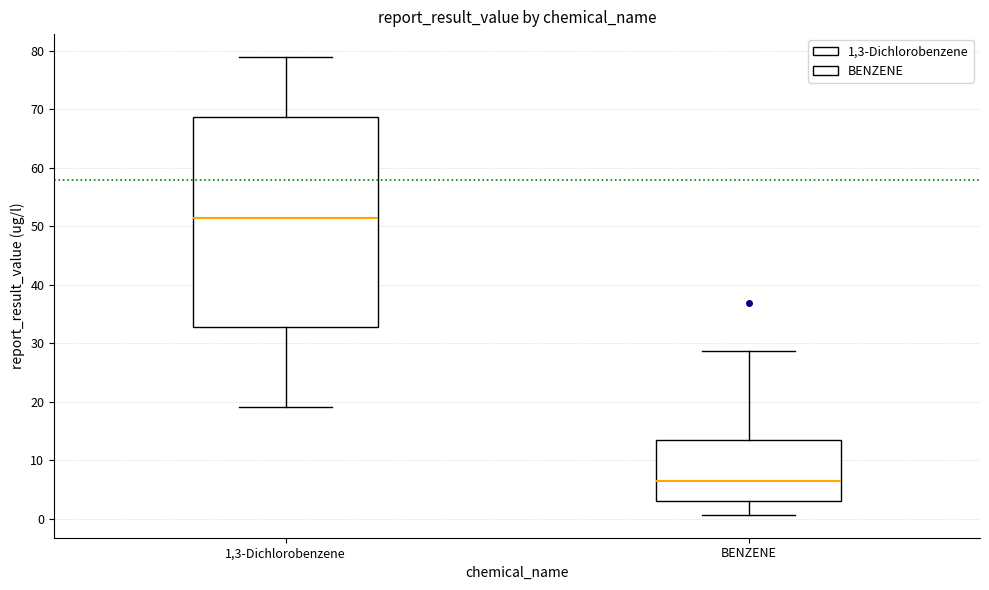

Where is the upper edge of the box for 1,3-Dichlorobenzene on the y-axis? The values are not printed on the chart, so give them approximately, as read against the axis.

69